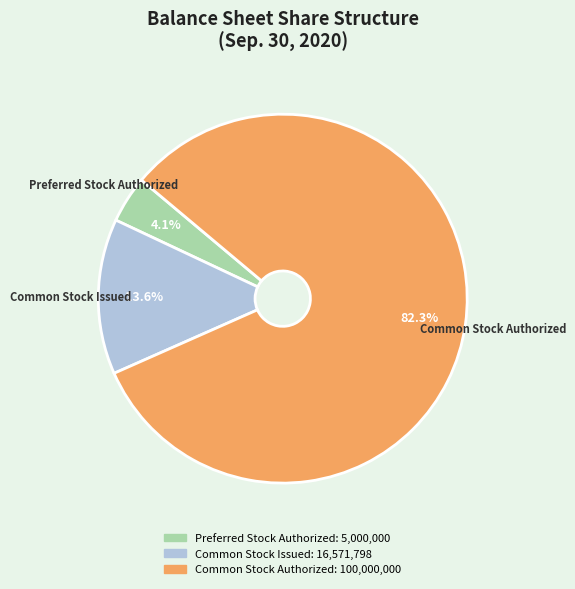

Between Common Stock Authorized and Preferred Stock Authorized, which is larger?

Common Stock Authorized